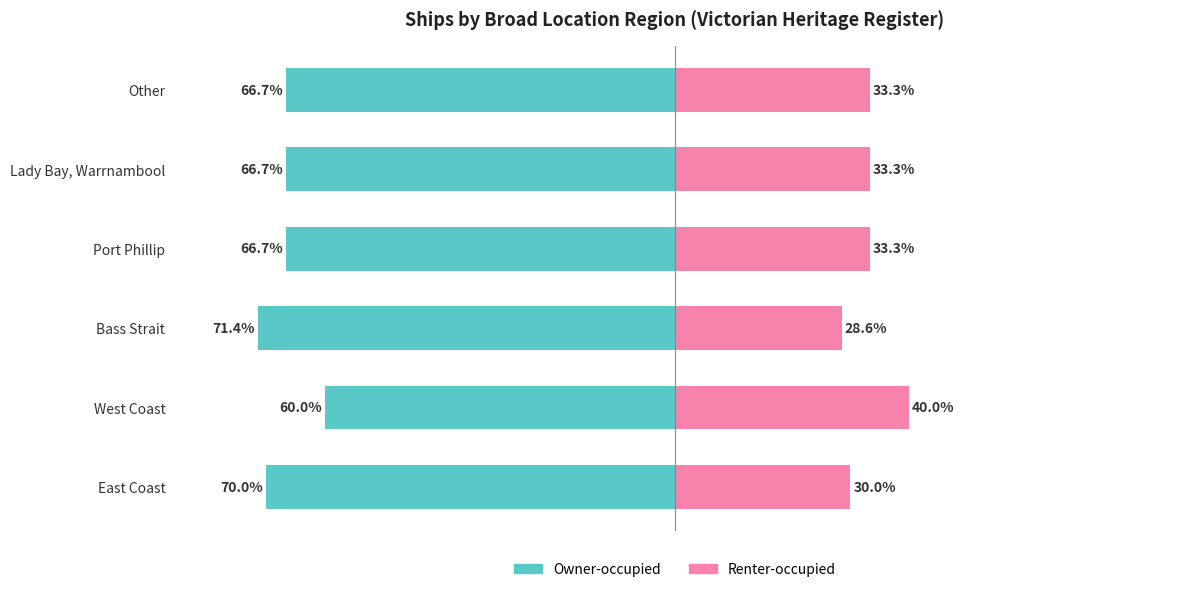

Is it true that Renter-occupied equals 45.8 at Bass Strait?

False